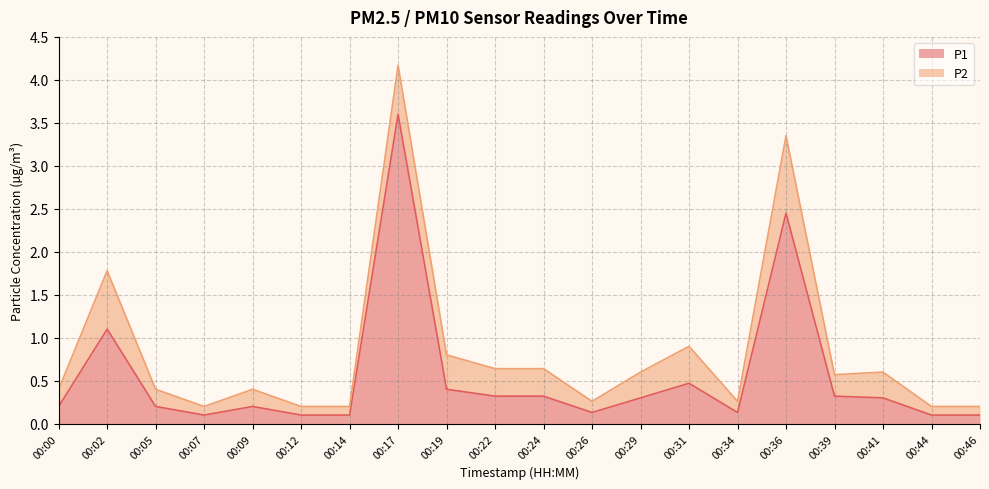

Rank the categories by value from lowest to highest.

00:07, 00:12, 00:14, 00:44, 00:46, 00:26, 00:34, 00:00, 00:05, 00:09, 00:29, 00:41, 00:22, 00:24, 00:39, 00:19, 00:31, 00:02, 00:36, 00:17